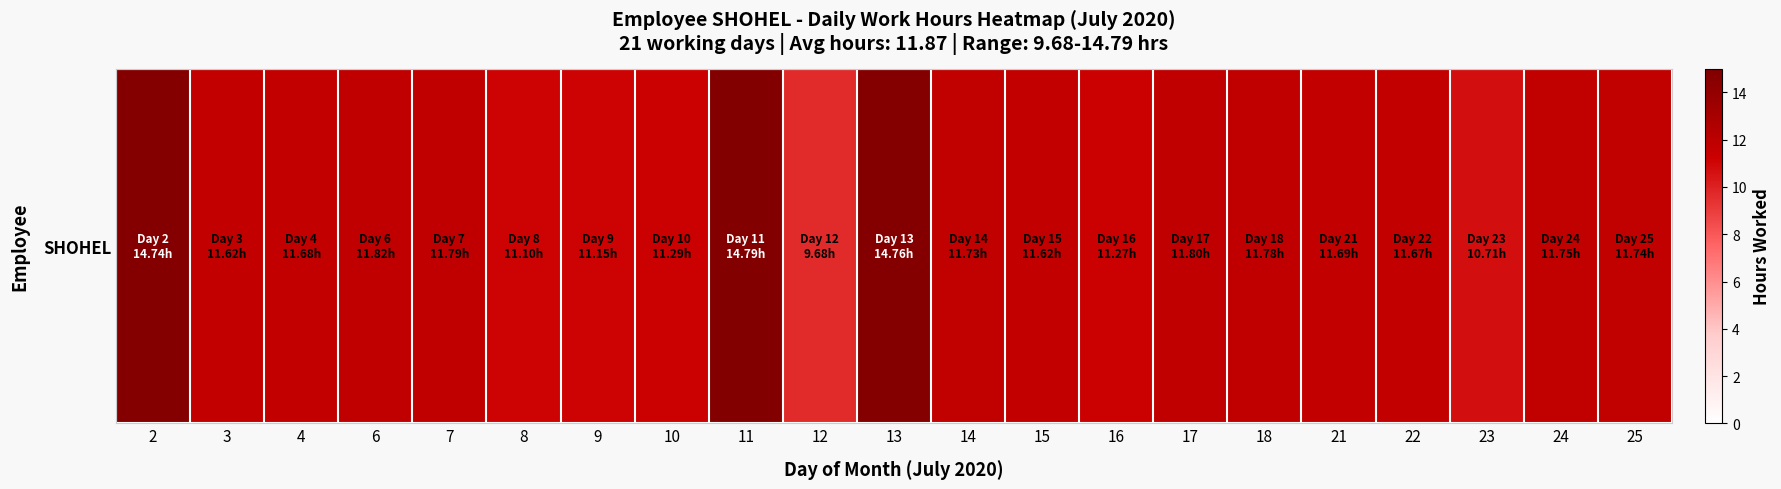

What is the change in value from 16 to 17?

+0.5